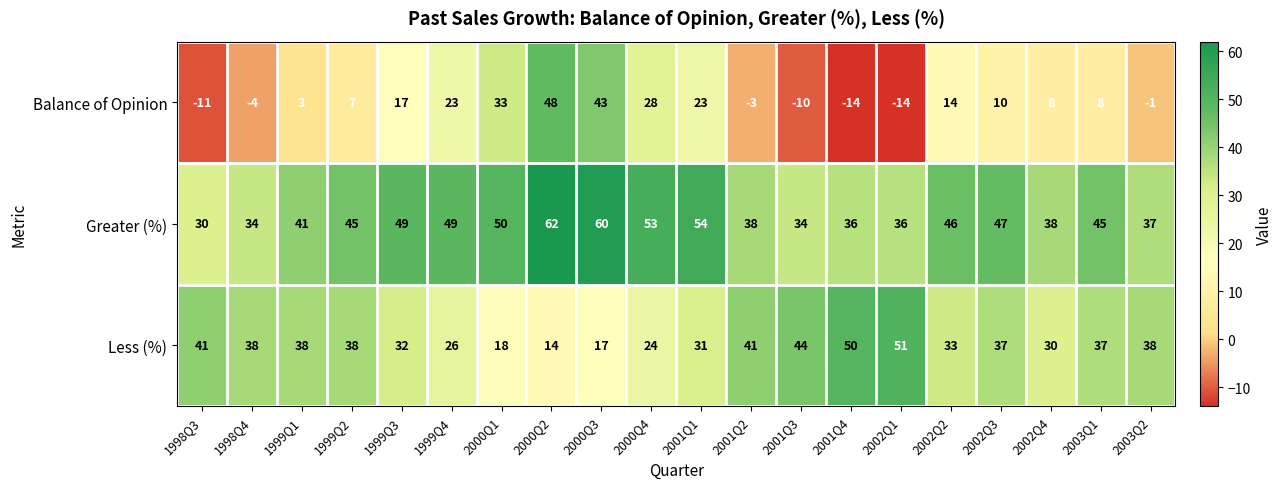

Rank the series at 2002Q4 from lowest to highest value.

Balance of Opinion, Less (%), Greater (%)